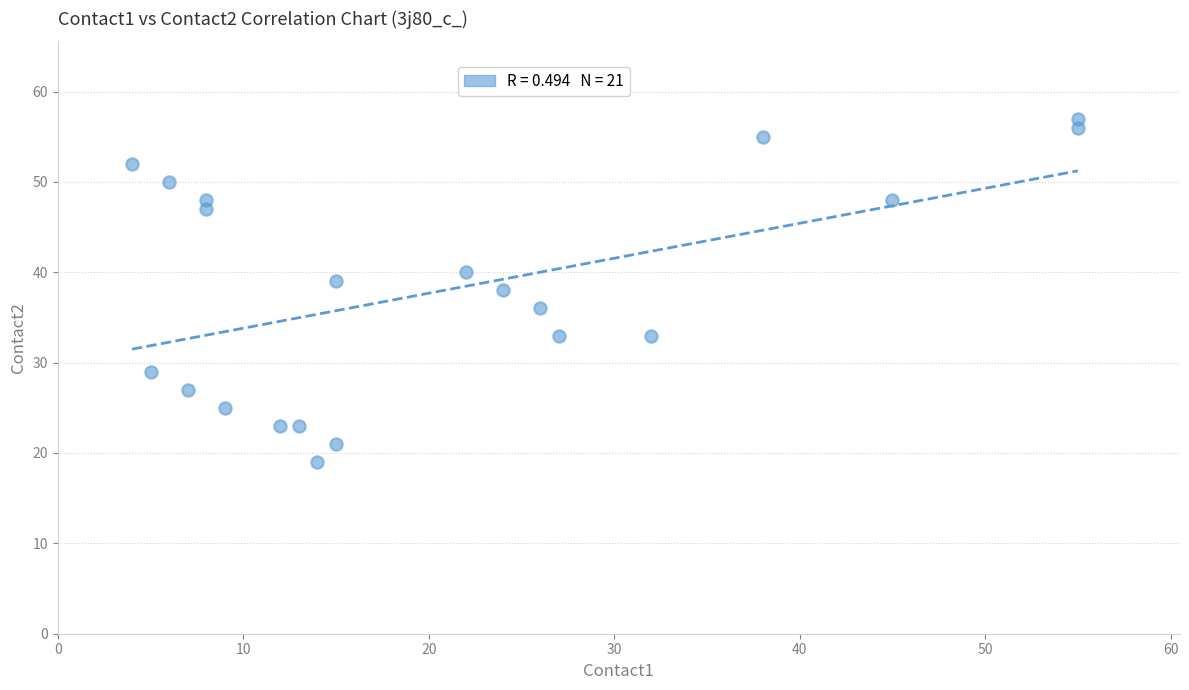

What is the range of X values (max minus min)?

51